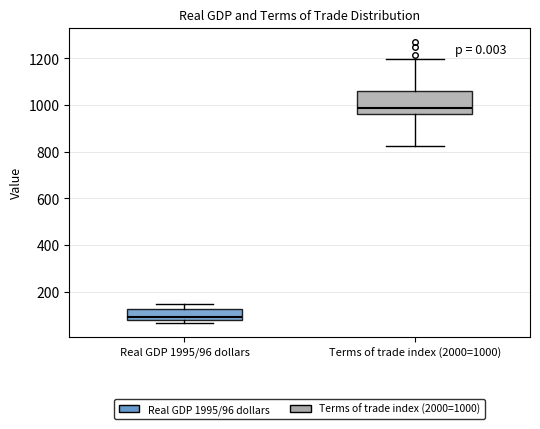

Which box's median line is the highest?

Terms of trade index (2000=1000)